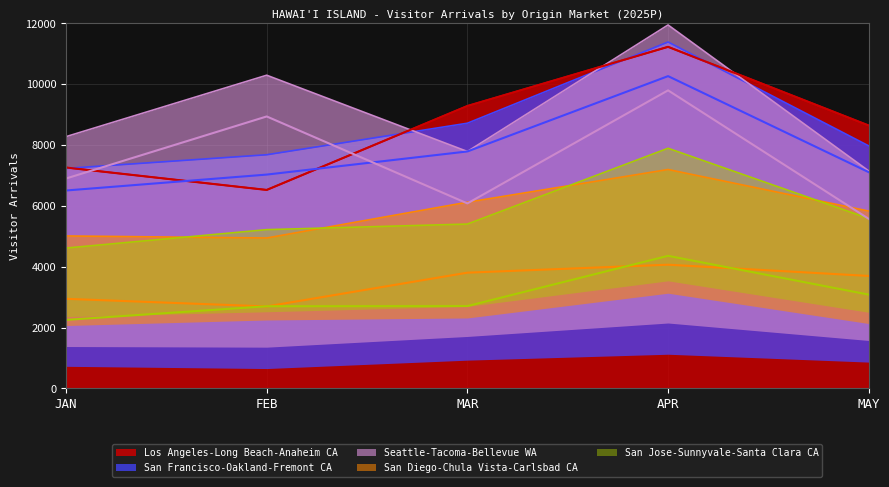

Which has a higher value, FEB or JAN?

JAN